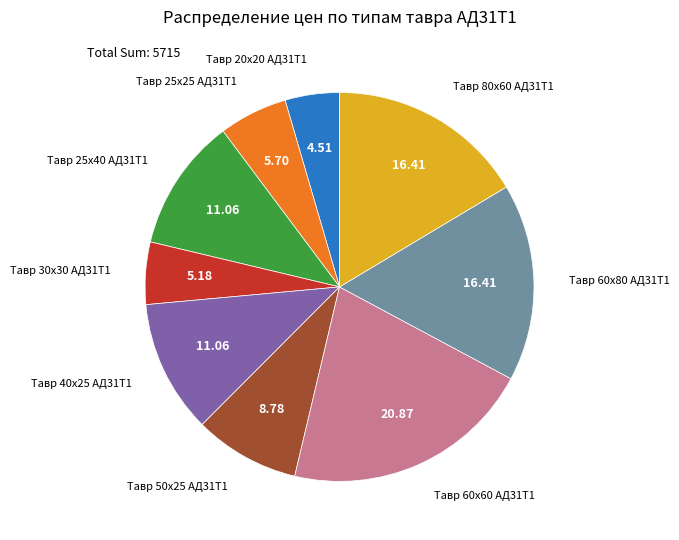

Is there a majority slice in this chart?

No